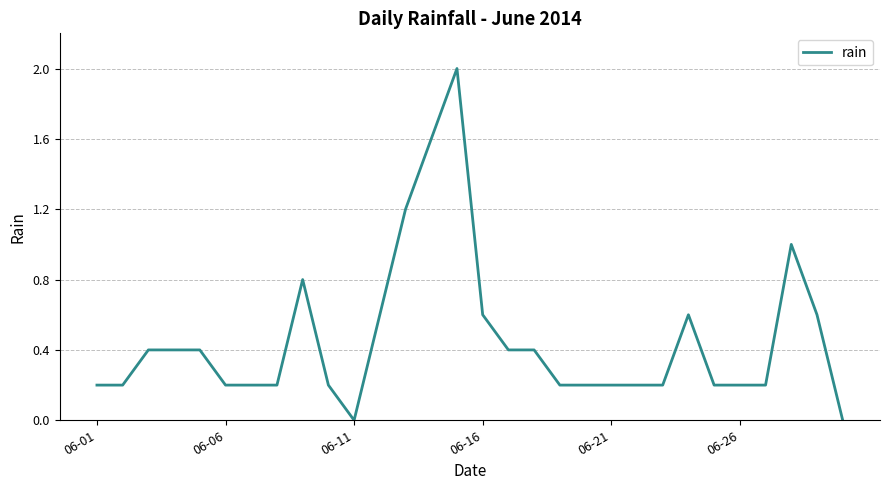

What is the maximum value shown in the chart?

2.0